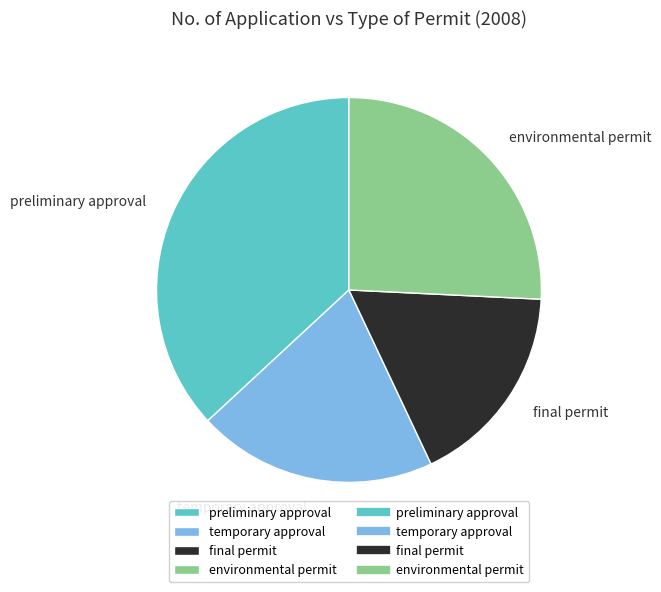

What is the smallest slice in the pie chart?

final permit